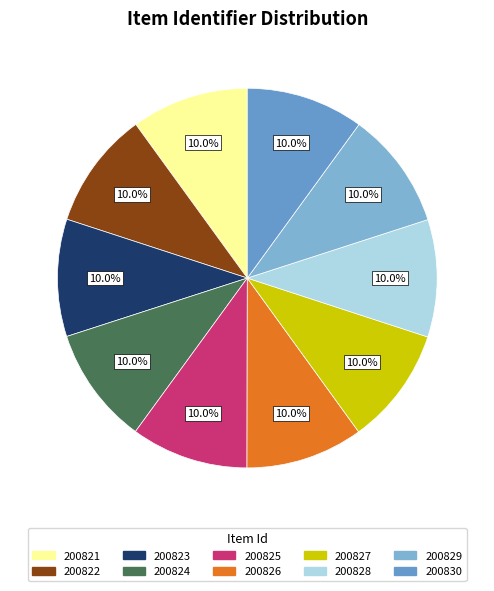

How many slices are in this pie chart?

10